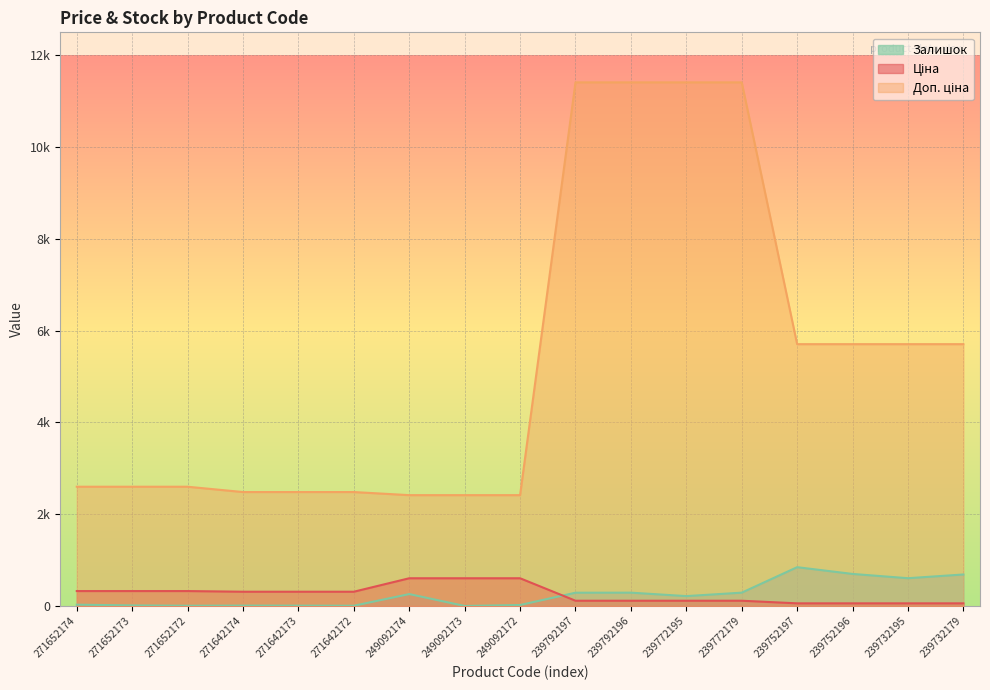

At 249092174, list the series in order from smallest to largest.

Залишок, Ціна, Доп. ціна